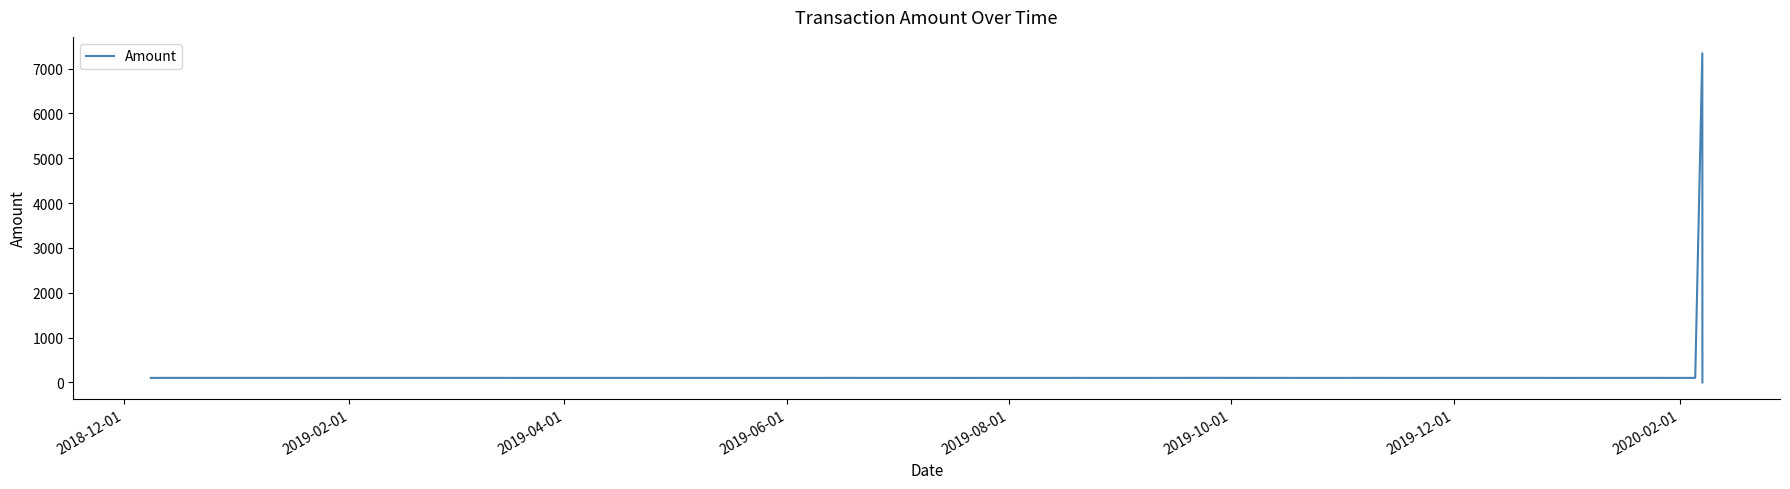

What is the greatest value displayed?

7340.0